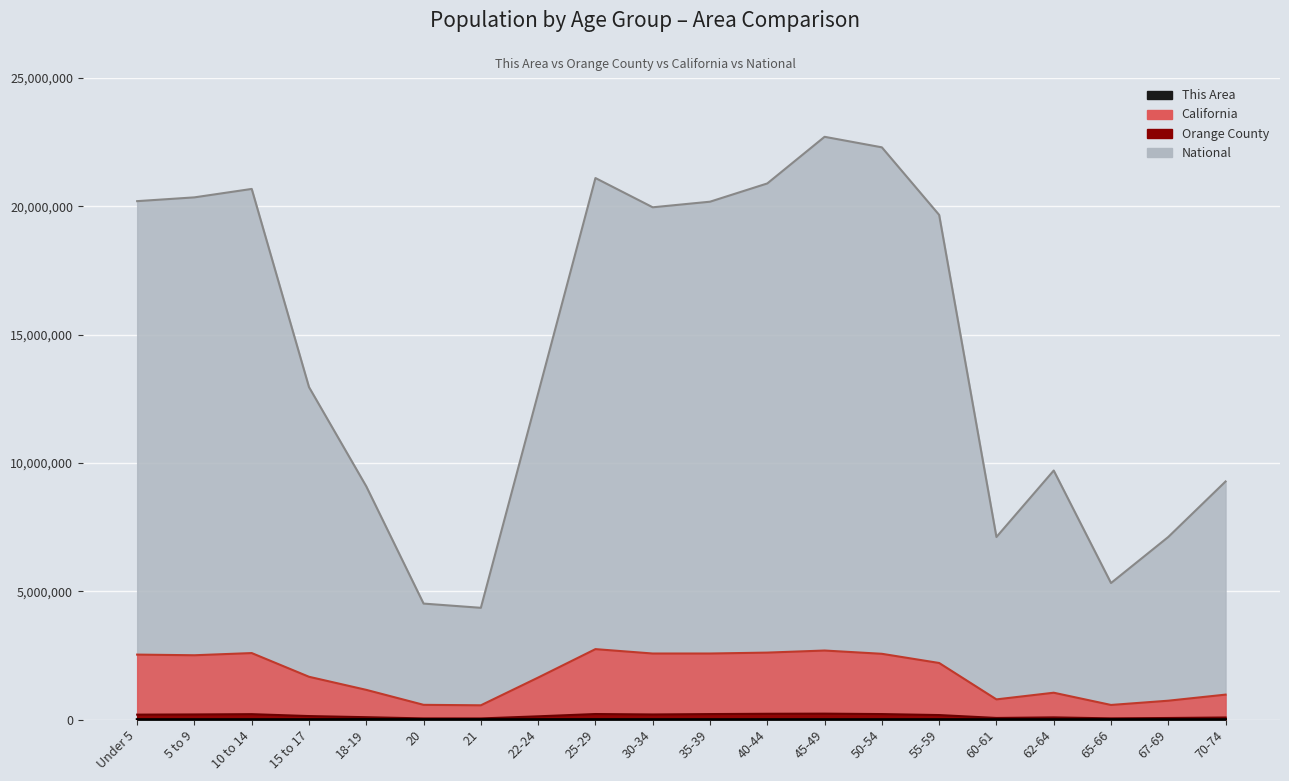

In This Area, how many points are lower than both neighbors (excluding endpoints)?

3